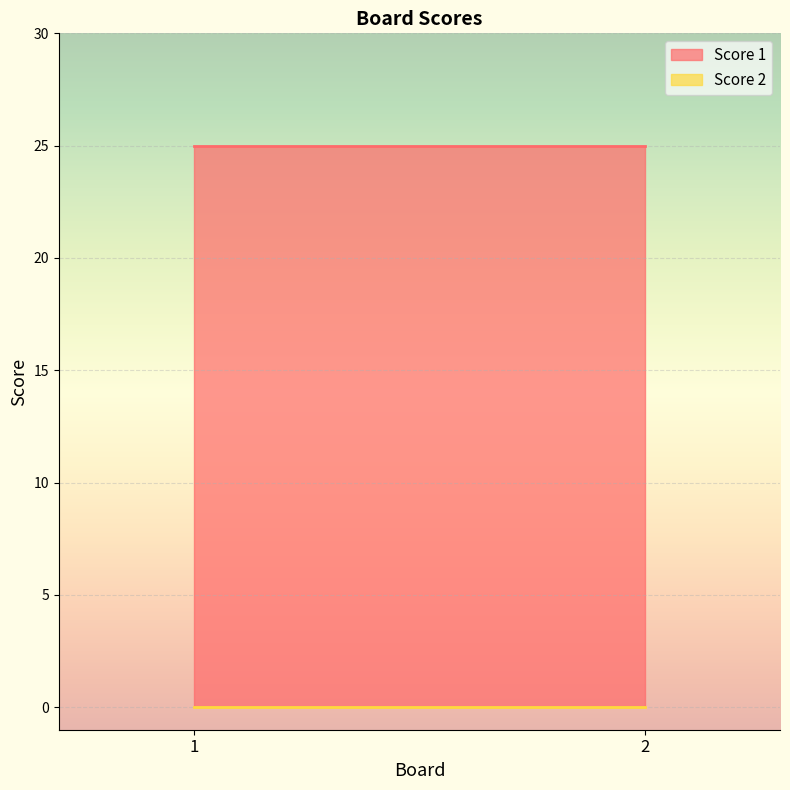

Rank the series by their maximum value, from highest to lowest.

Score 1, Score 2